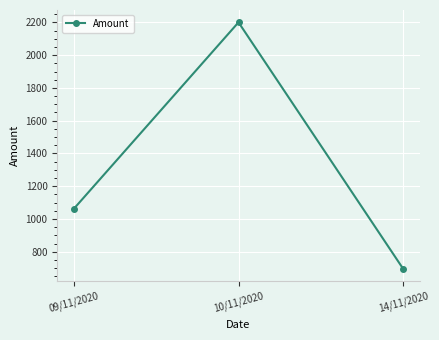

How many series are shown in this chart?

1